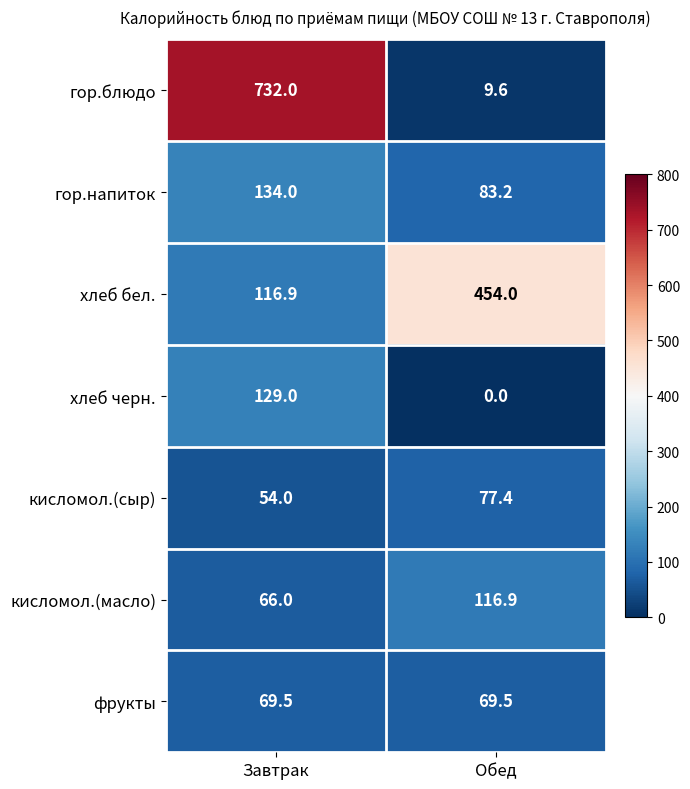

What is the total value across all series at Завтрак?

1301.4